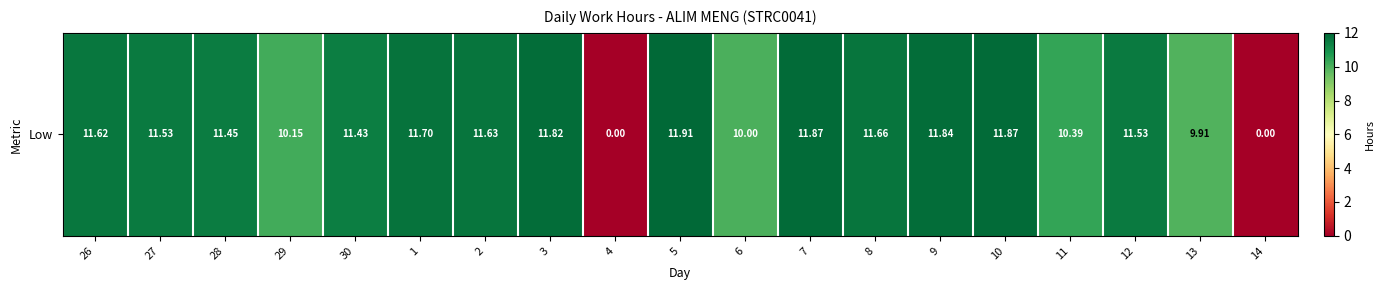

Read the value at 12.

11.5